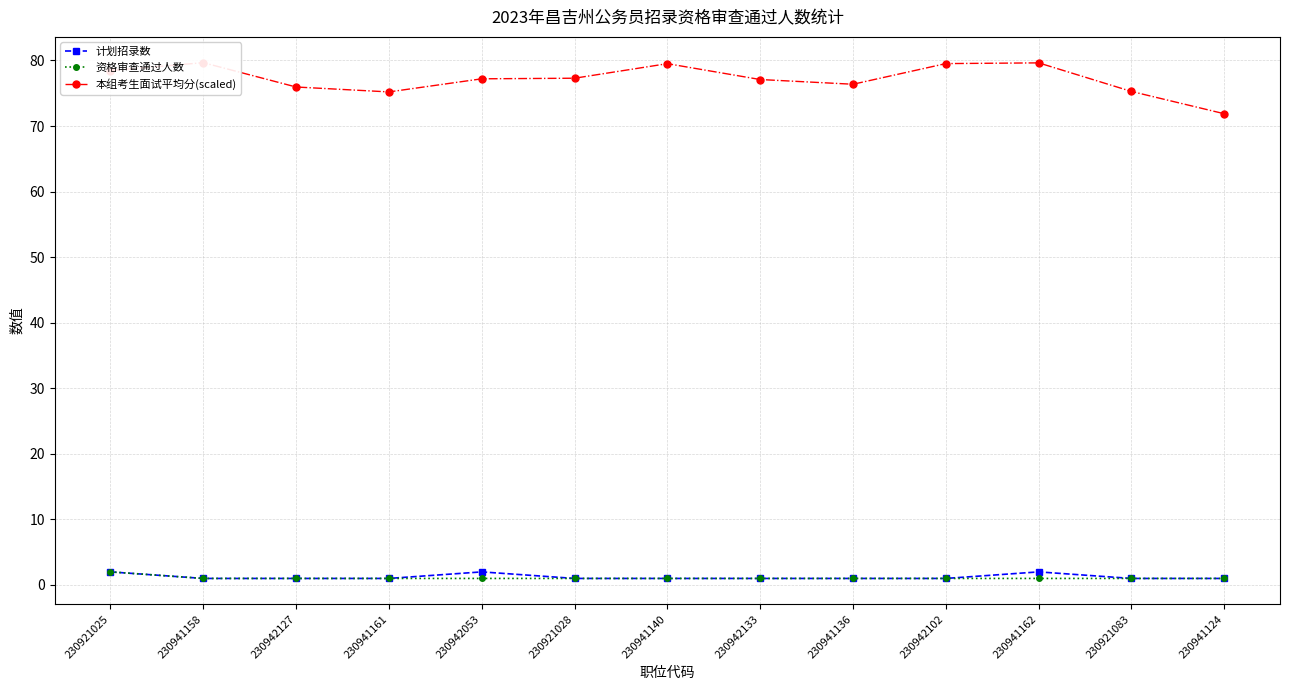

Reading left to right, transcribe all the data shown in this chart.

计划招录数: 2.0	1.0	1.0	1.0	2.0	1.0	1.0	1.0	1.0	1.0	2.0	1.0	1.0
资格审查通过人数: 2.0	1.0	1.0	1.0	1.0	1.0	1.0	1.0	1.0	1.0	1.0	1.0	1.0
本组考生面试平均分(scaled): 78.5	79.7	76.0	75.2	77.2	77.3	79.5	77.1	76.4	79.5	79.6	75.3	71.9